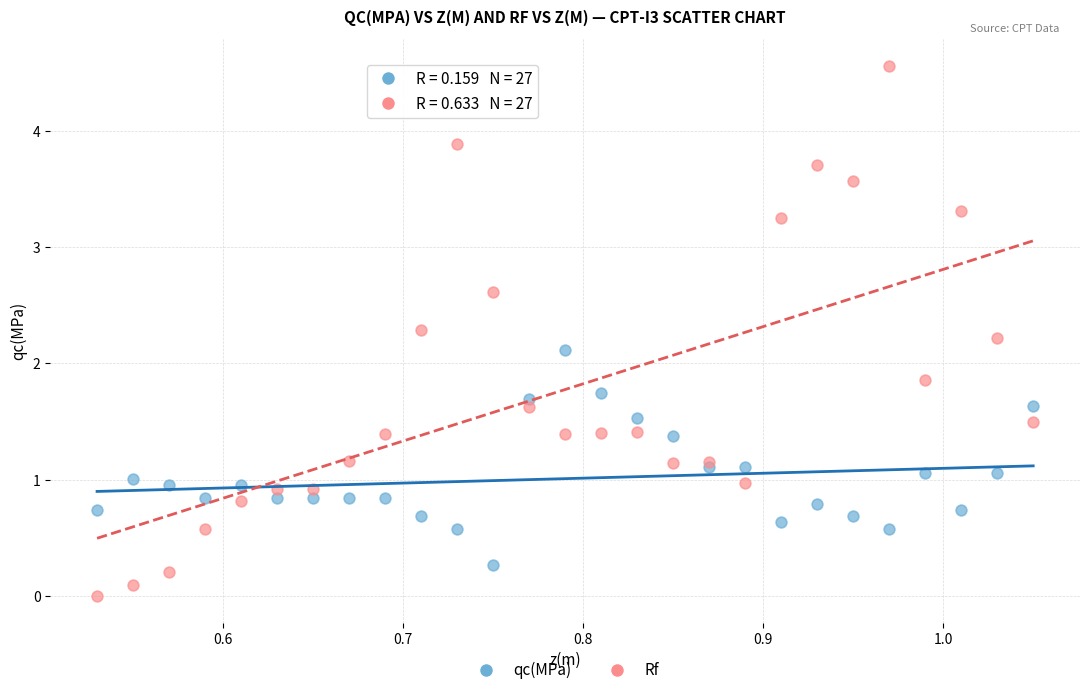

Which series reaches the maximum Y coordinate?

Rf